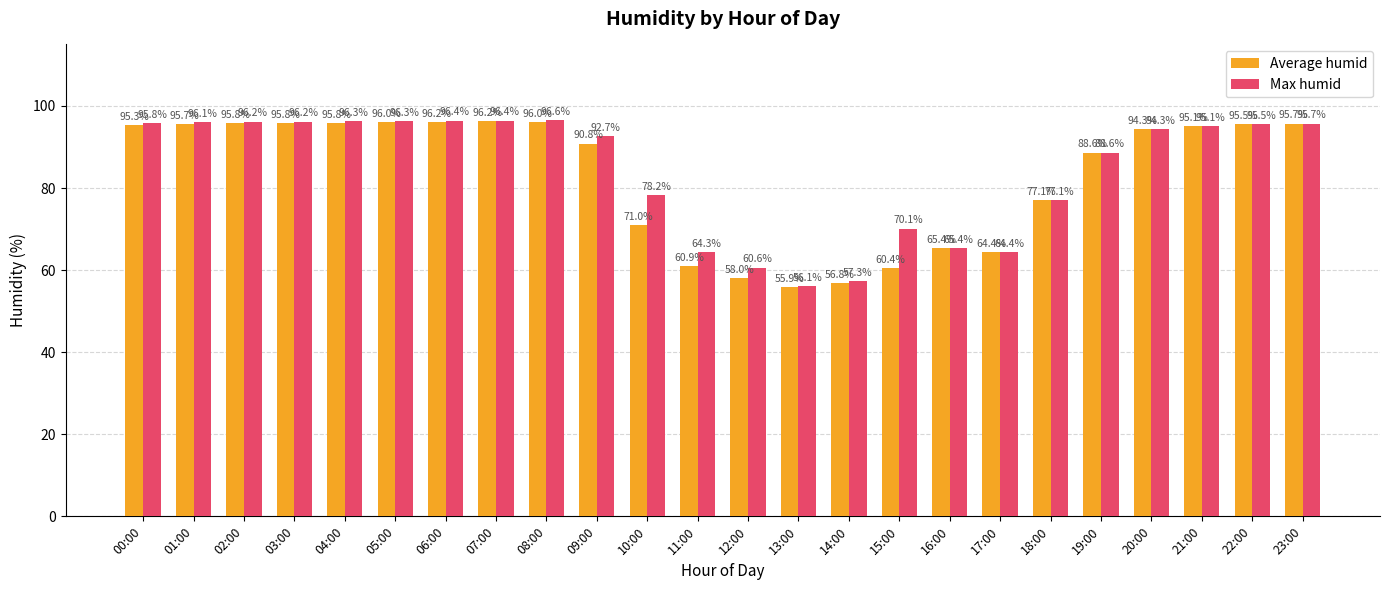

What value does the Max humid series have at 13:00?

56.1